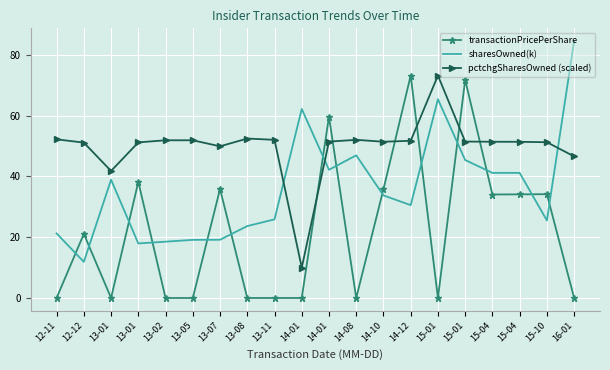

What is the maximum value for transactionPricePerShare?

73.2